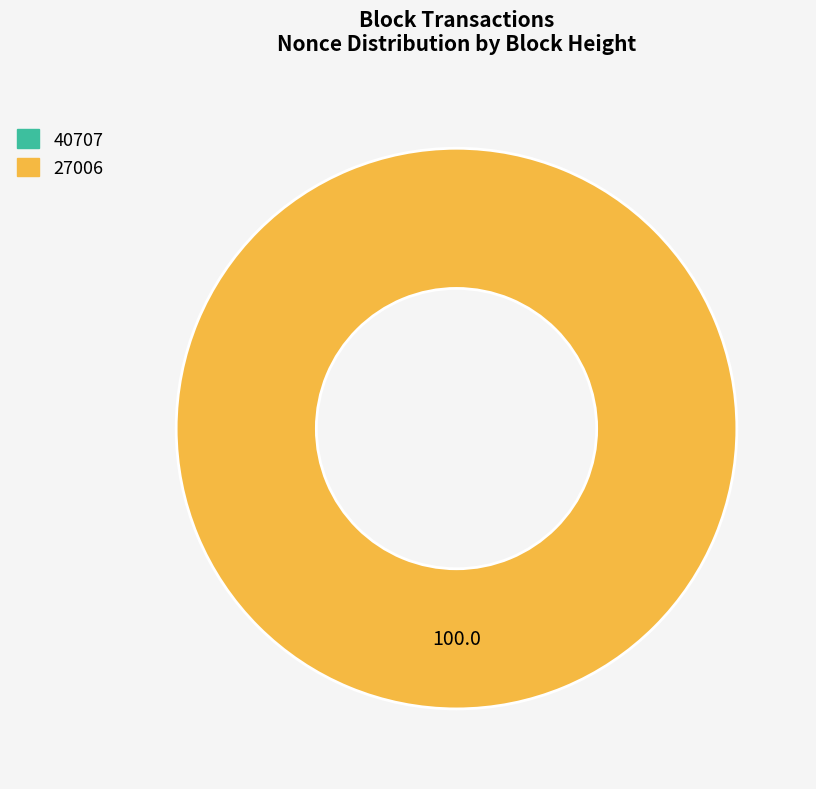

Which category has the biggest portion of the pie?

27006